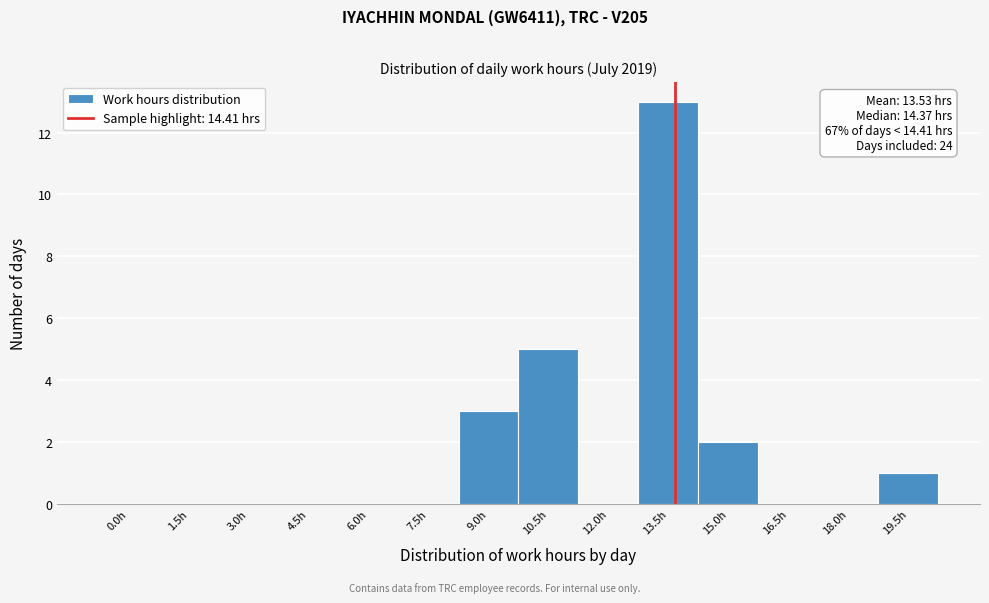

Reading left to right, list all the values displayed in this chart.

0.0h=0	1.5h=0	3.0h=0	4.5h=0	6.0h=0	7.5h=0	9.0h=3	10.5h=5	12.0h=0	13.5h=13	15.0h=2	16.5h=0	18.0h=0	19.5h=1